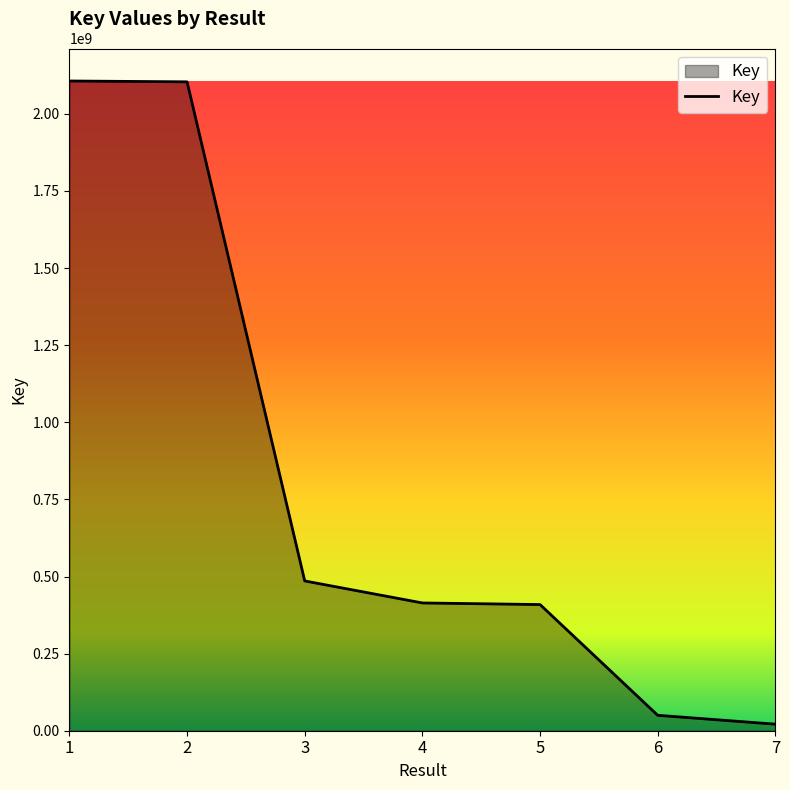

At which category does the chart reach its minimum across all series?

7